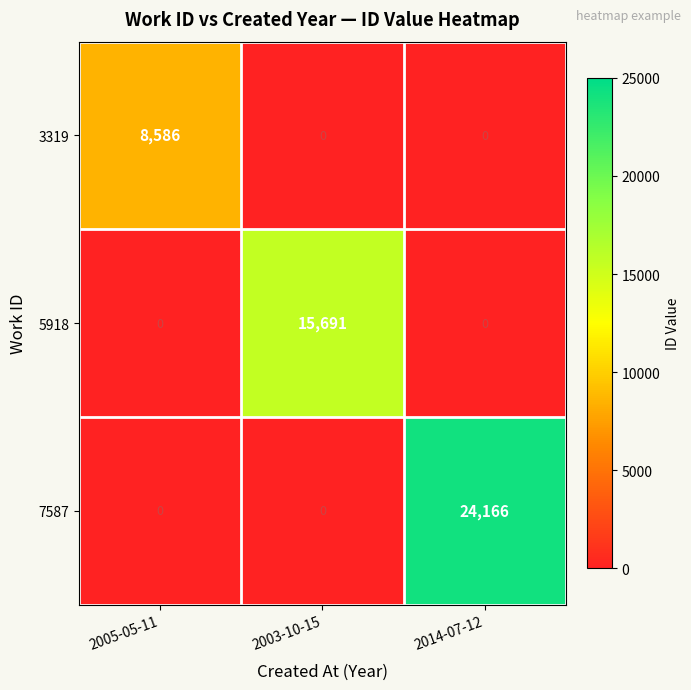

How many 3319 values are between 0 and 8586?

3